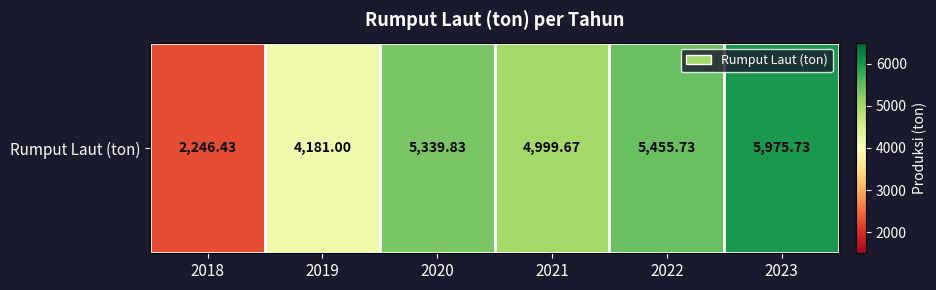

What is the ratio of the value at 2021 to the value at 2019?

1.2